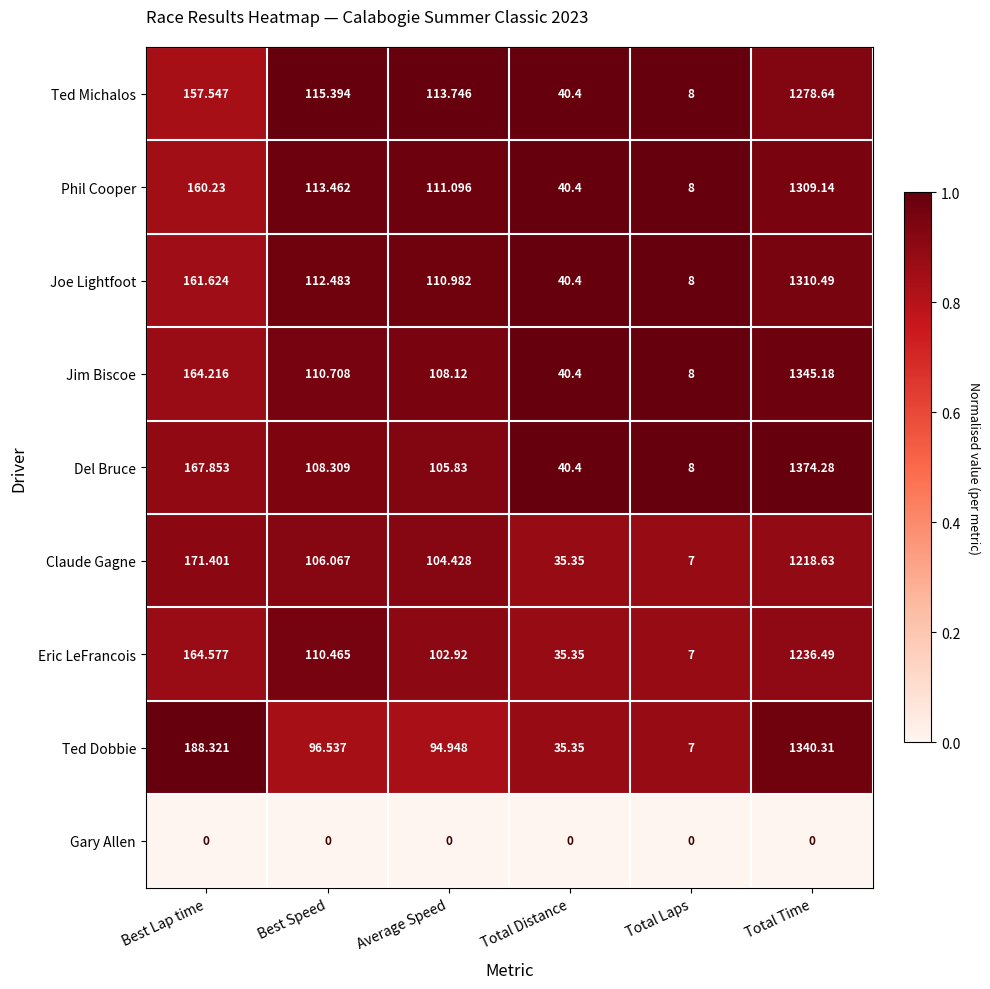

Between Best Speed and Total Laps, which series saw the biggest shift?

Ted Michalos